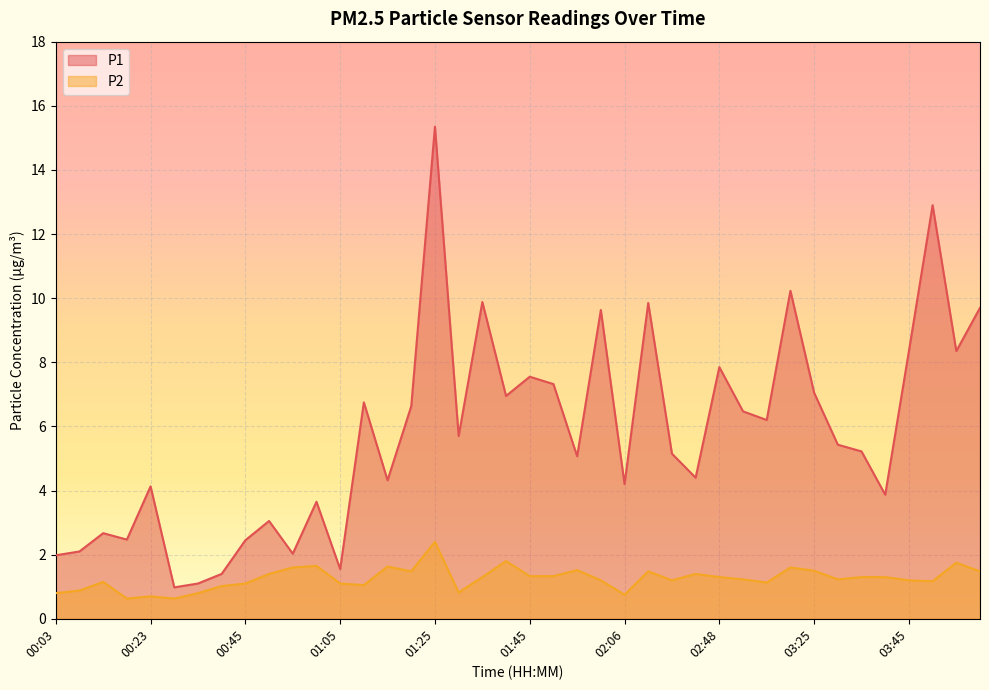

True or false: P1 and P2 cross at least once.

False